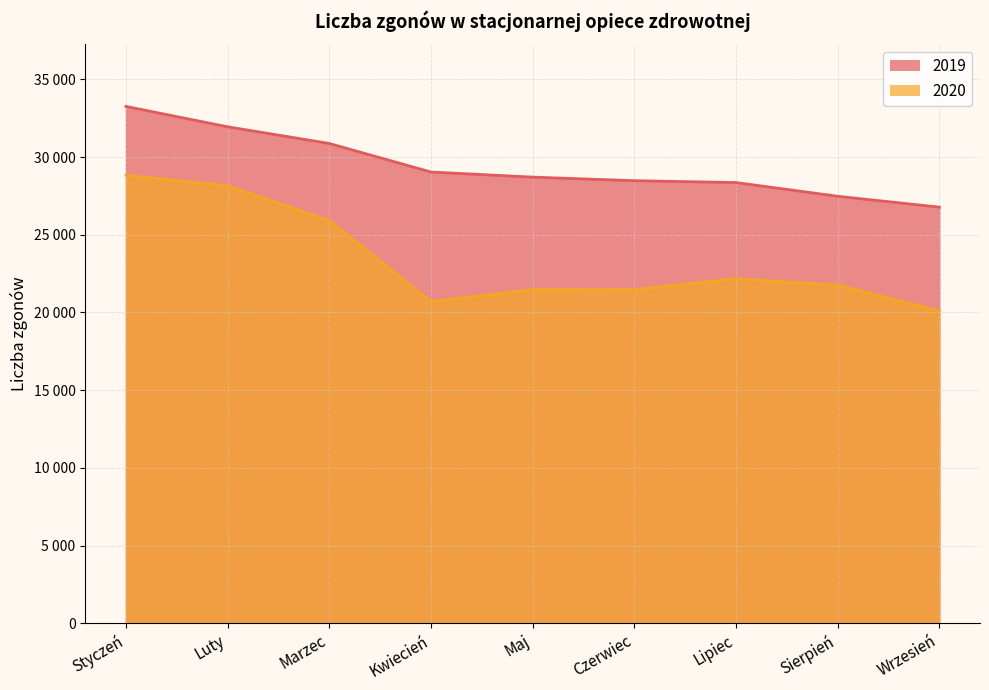

How many values in the 2019 series are below 28709?

4